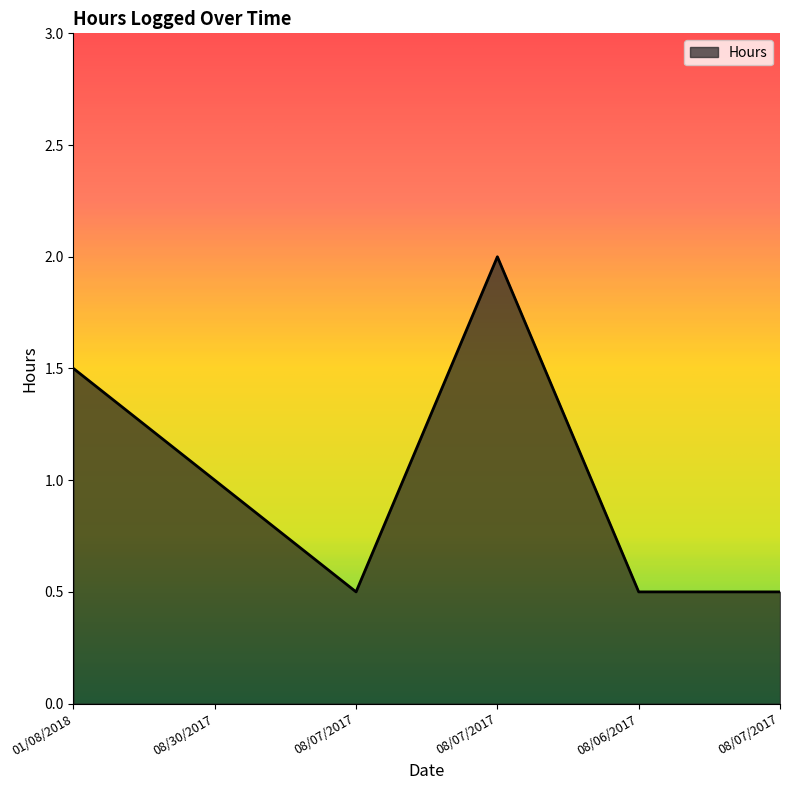

At which category does the data reach its first local valley?

08/07/2017